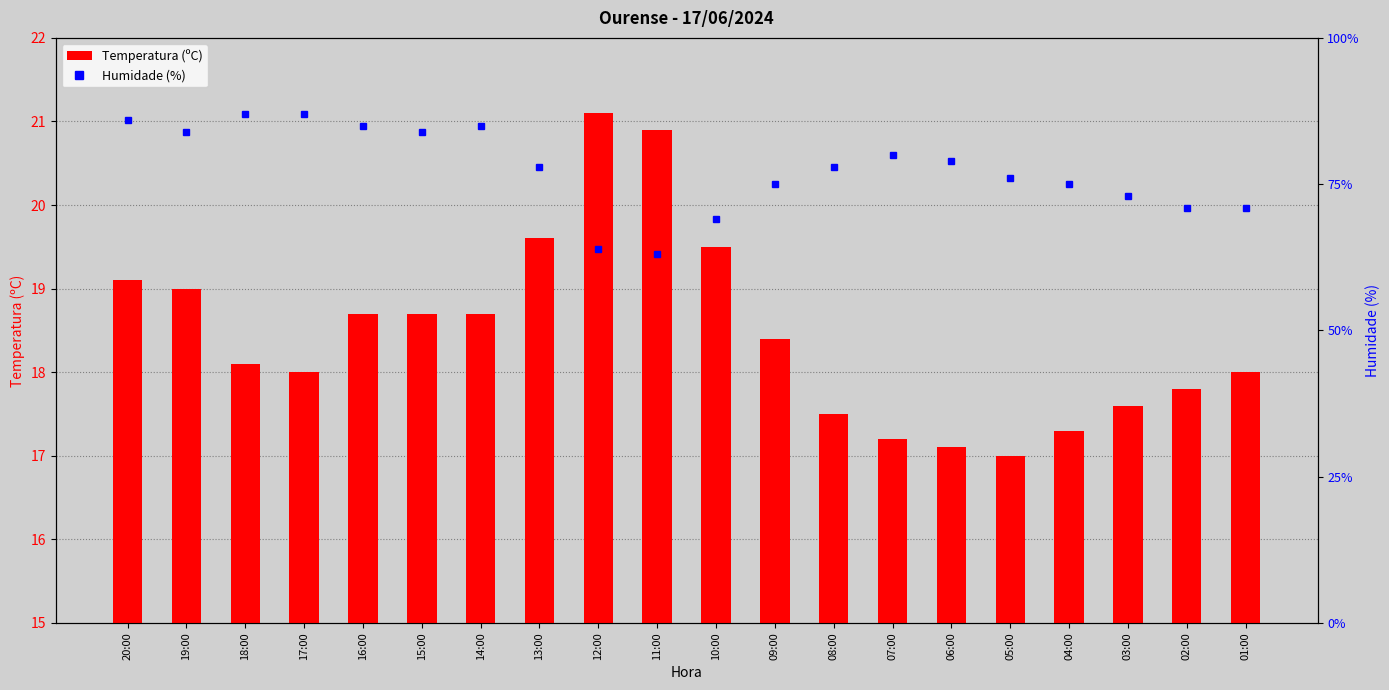

List the series in order of their overall mean, lowest first.

Temperatura (ºC), Humidade (%)